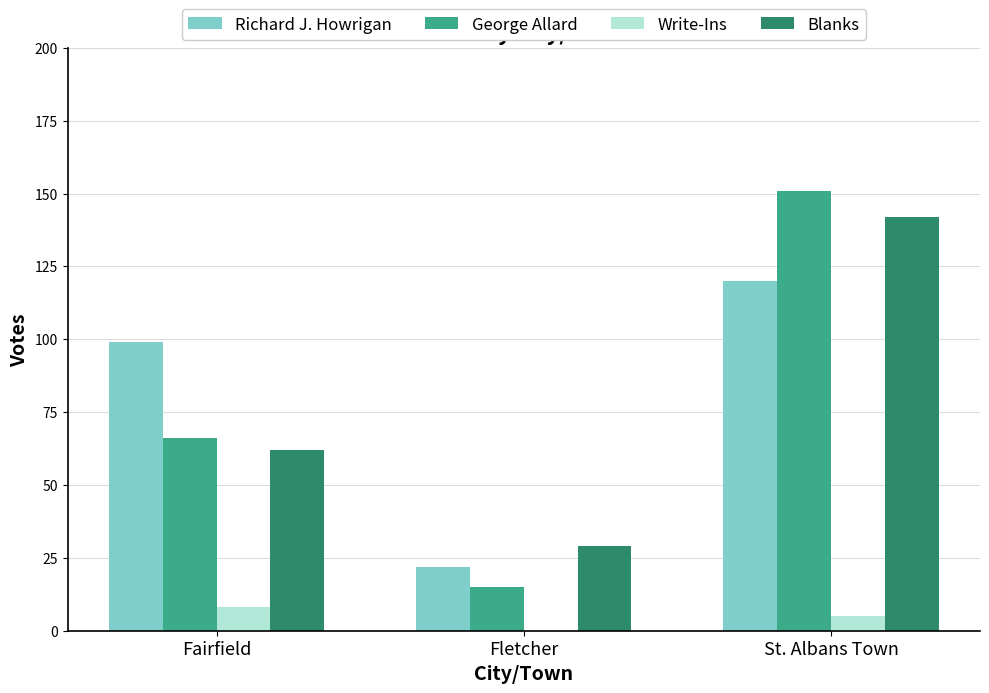

Are the bars horizontal?

No